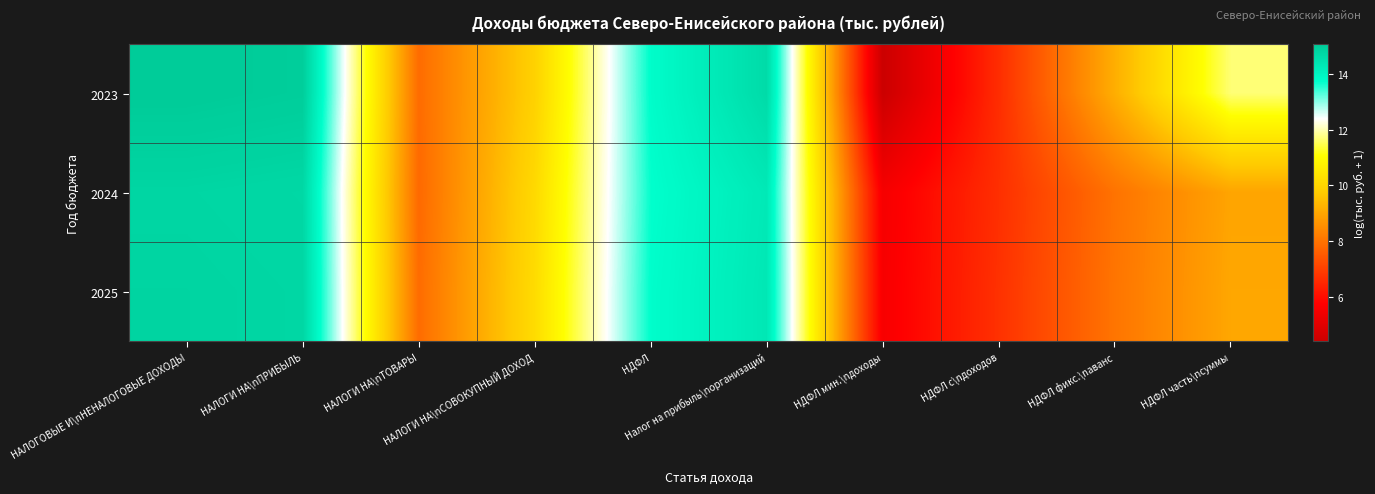

At which category does the chart reach its peak across all series?

НАЛОГОВЫЕ И\nНЕНАЛОГОВЫЕ ДОХОДЫ